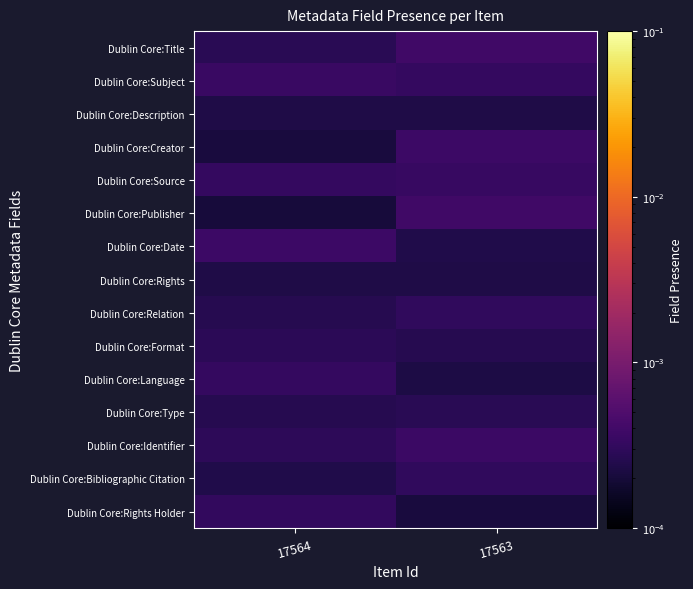

Which label corresponds to the largest value in the chart?

17563